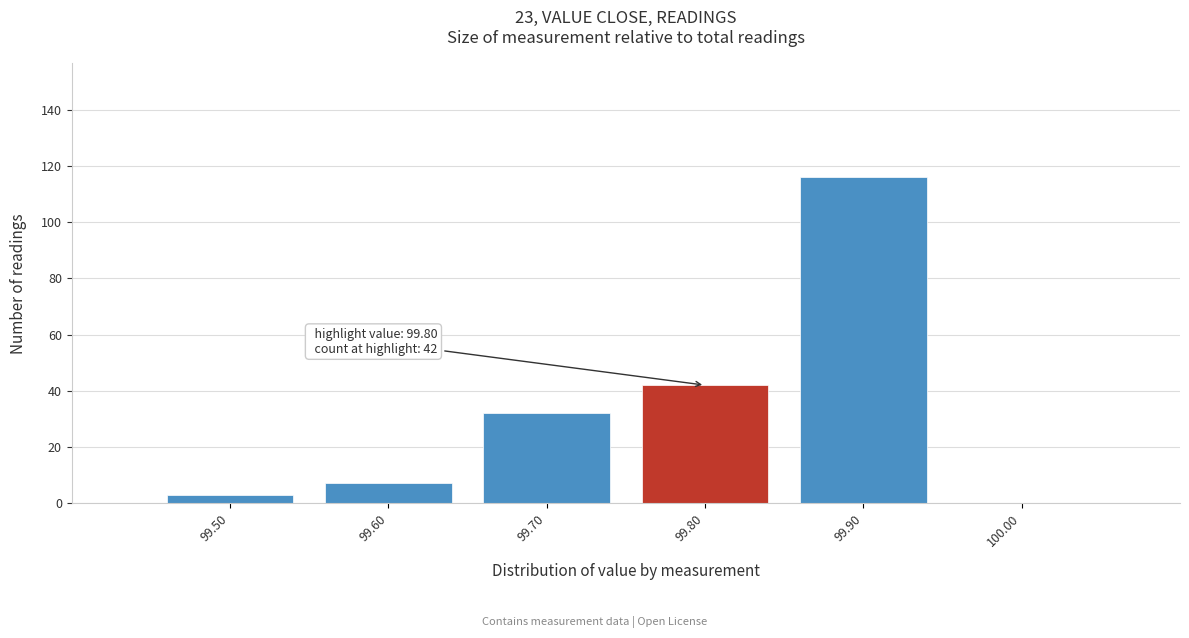

Which range on the x-axis has the tallest bar?

99.85 to 99.95